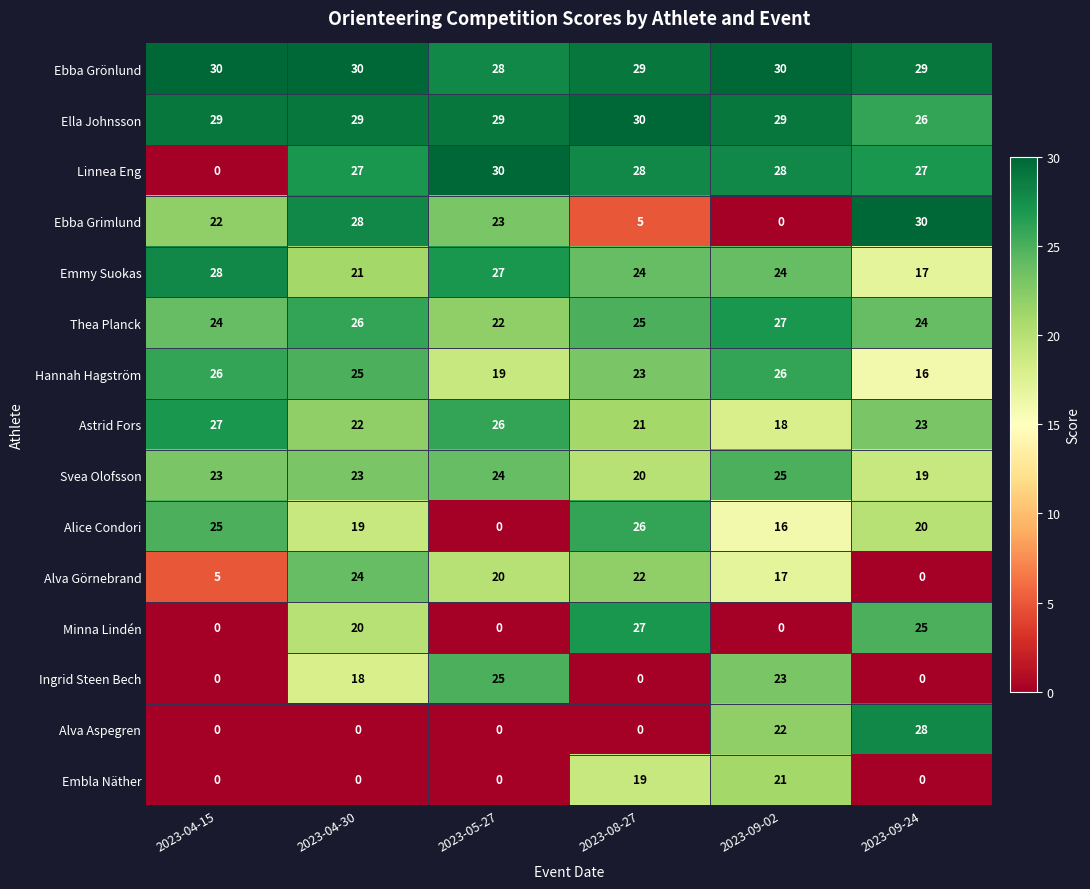

Which series changed the most between 2023-04-30 and 2023-08-27?

Ebba Grimlund